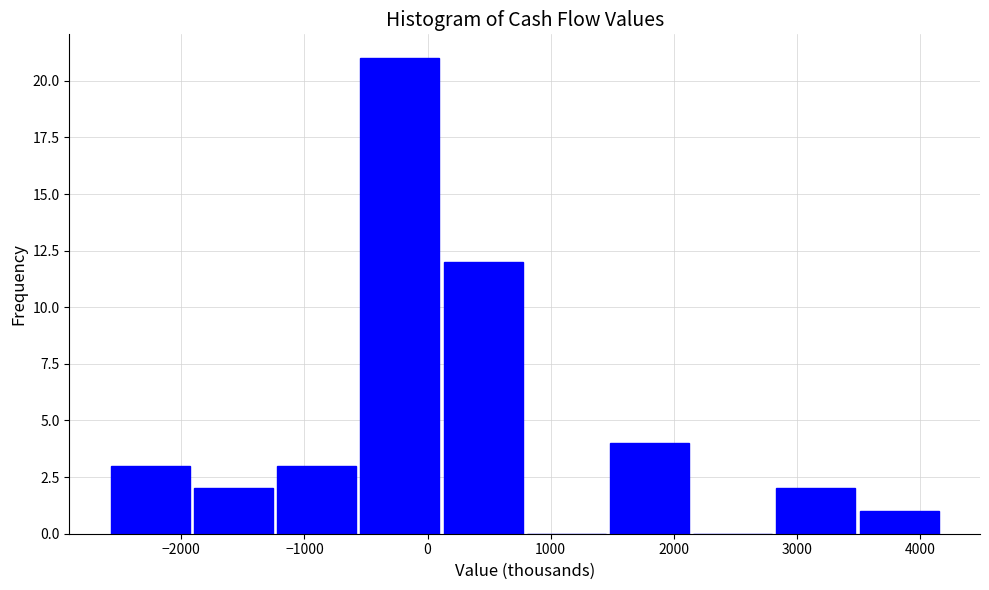

Over which range of the x-axis is the bar tallest?

-600 to 100